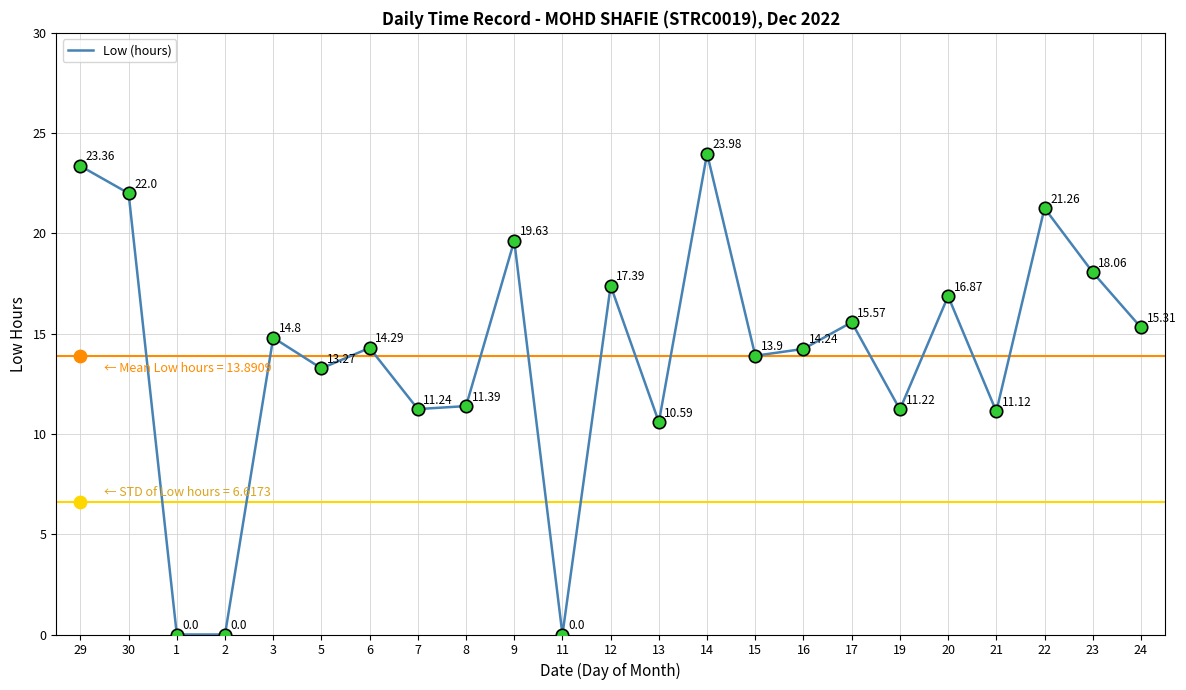

Between 2 and 22, which is larger?

22